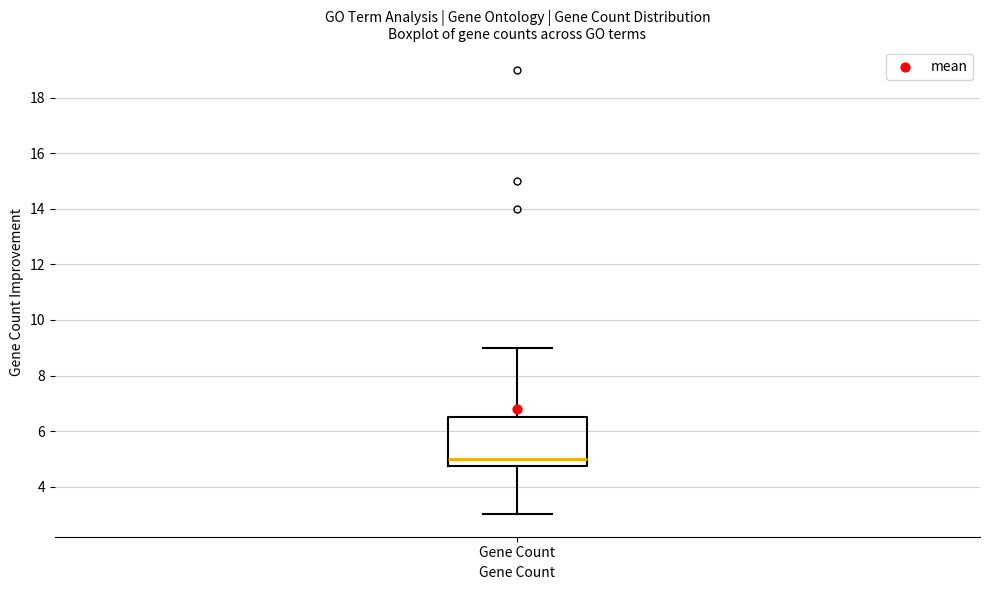

Read this box plot against the y-axis: the position of the median line, the range covered by the box, and the ends of both whiskers. The values are not printed on the chart, so give them approximately, as read against the axis.

median 5.0, box 4.8 to 6.6, whiskers 3.0 to 9.0